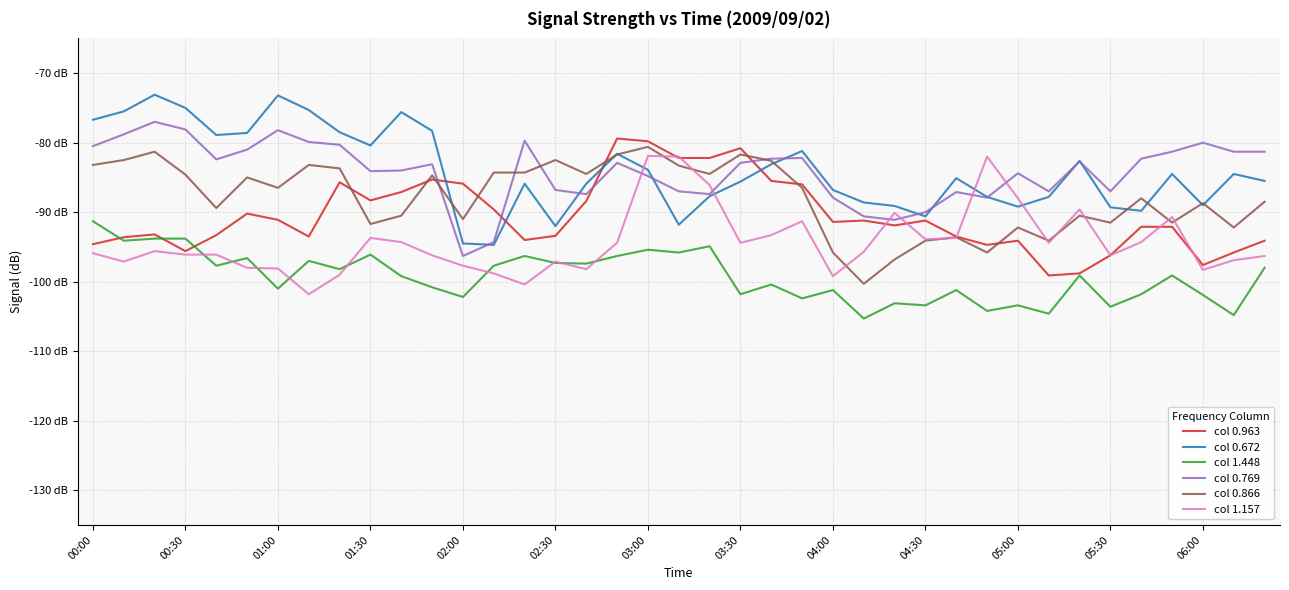

At which category is the sum across all series the highest?

03:00